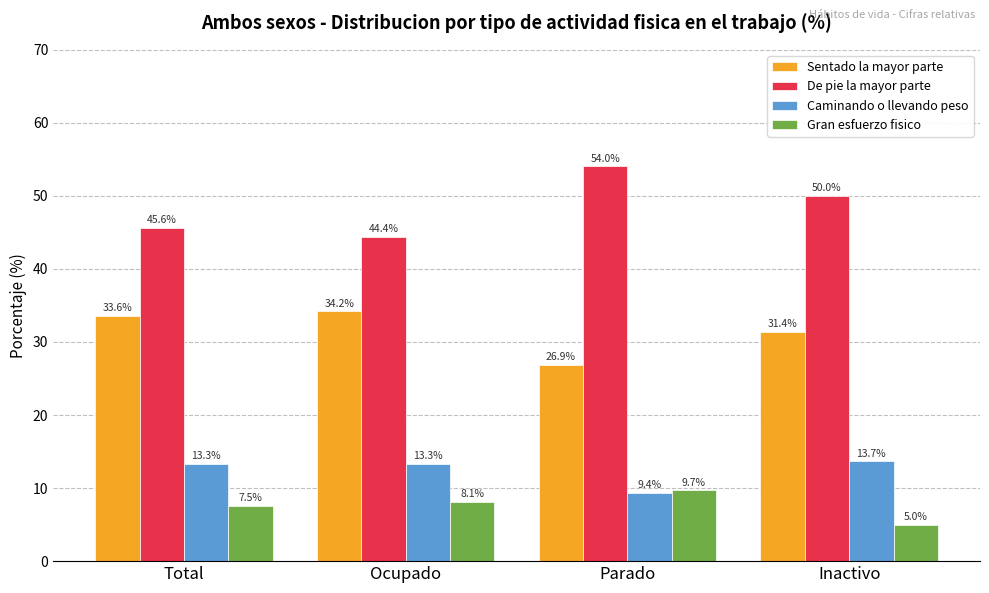

Rank the series by their maximum value, from highest to lowest.

De pie la mayor parte, Sentado la mayor parte, Caminando o llevando peso, Gran esfuerzo fisico